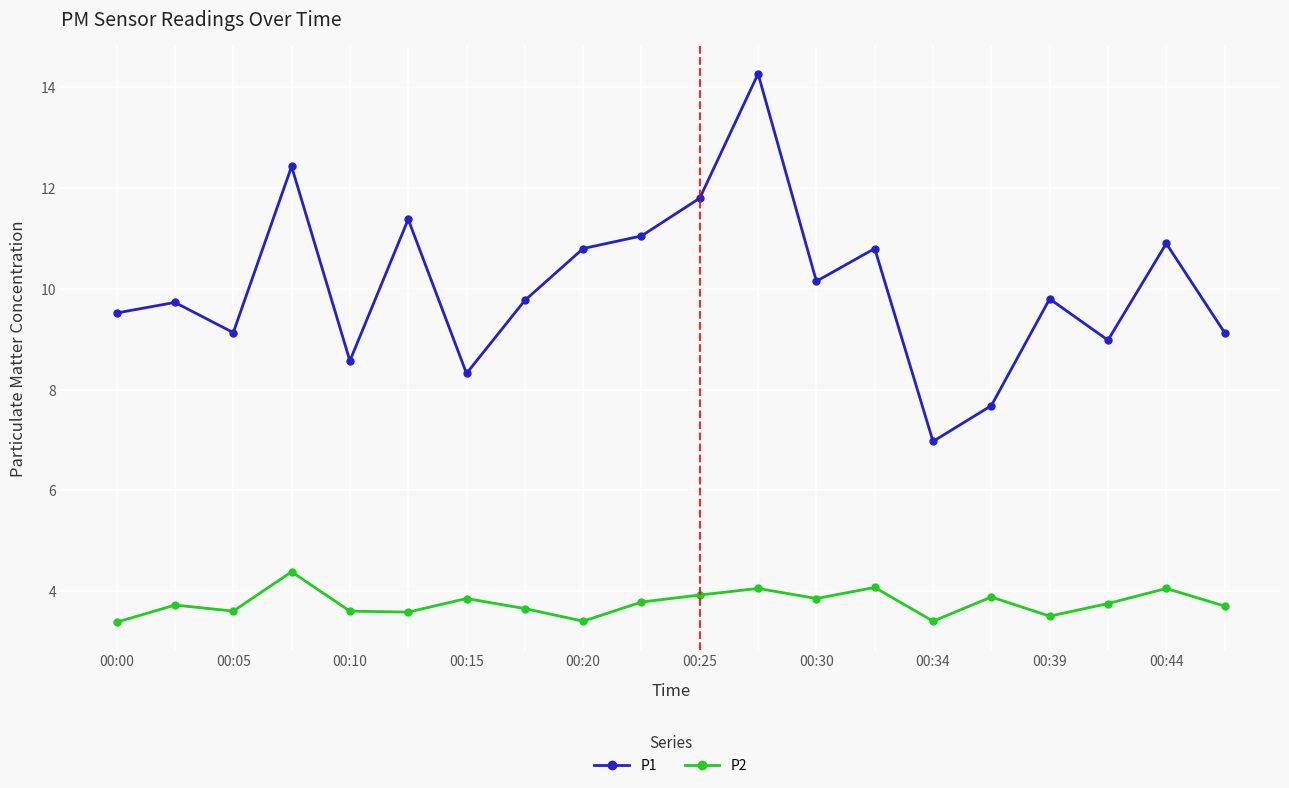

What is the lowest value of the P2 series?

3.4